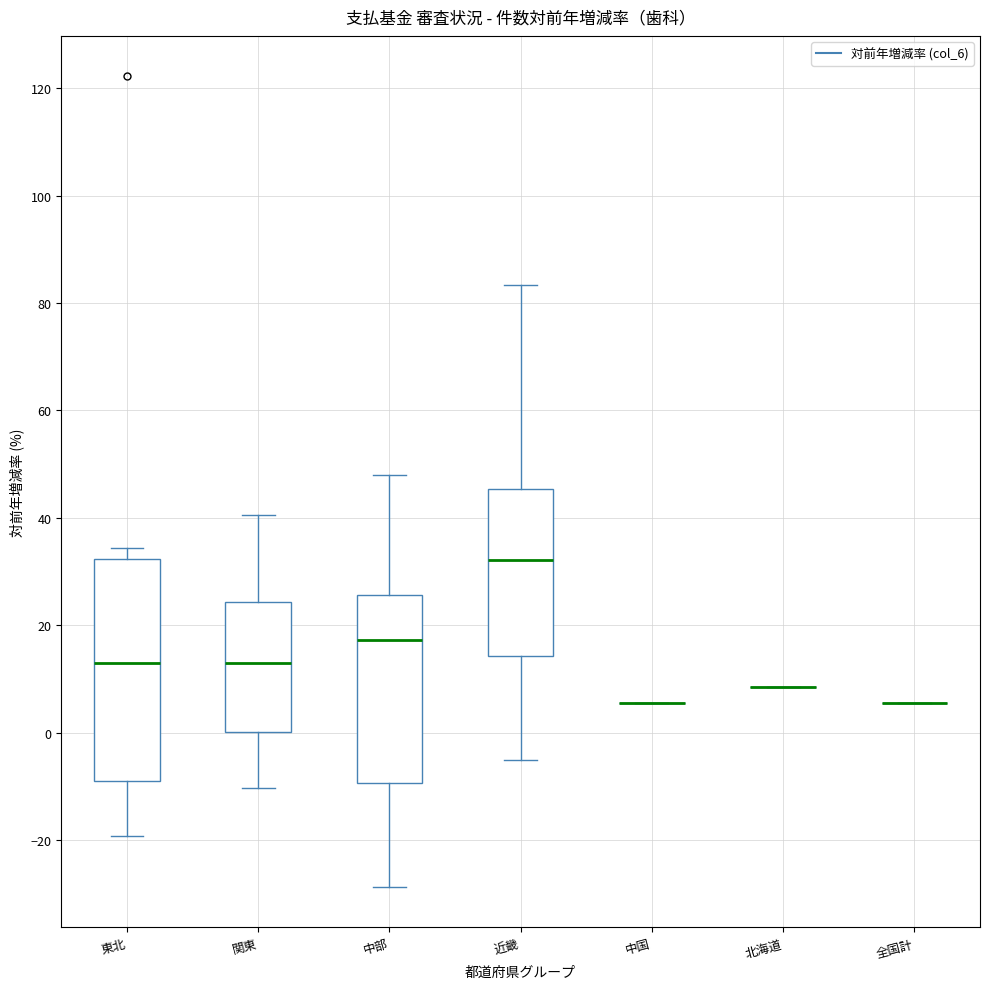

Where does the upper whisker of the box for 関東 end on the y-axis? The values are not printed on the chart, so give them approximately, as read against the axis.

40